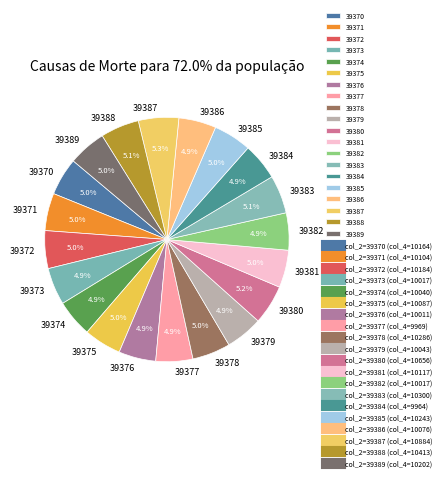

To the nearest percent, what is the combined percentage of 39375 and 39385?

10%